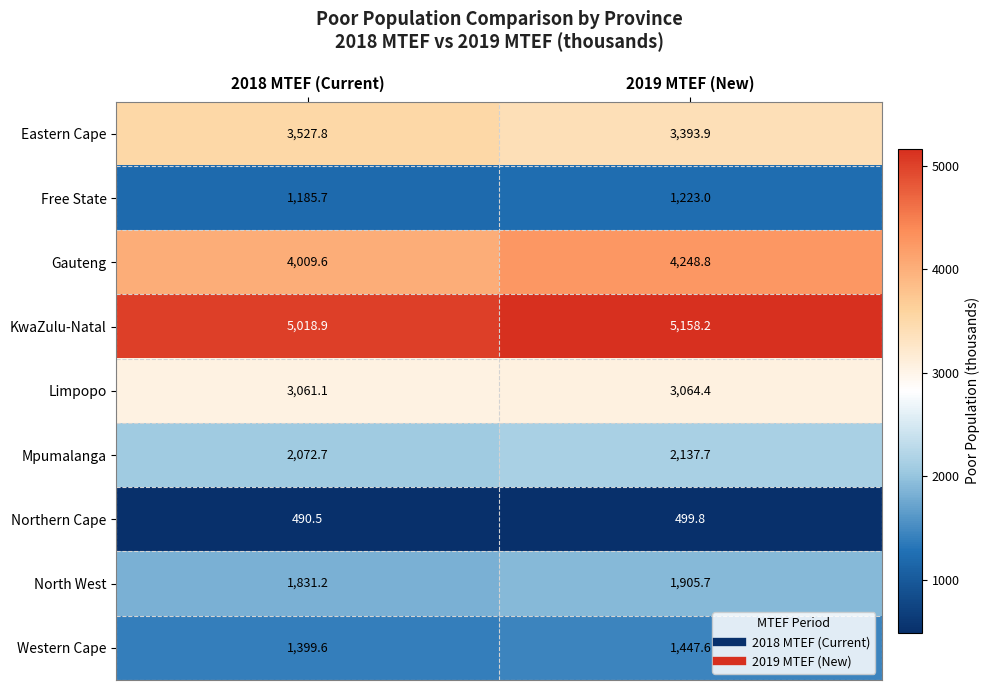

Count the number of categories in the chart.

2